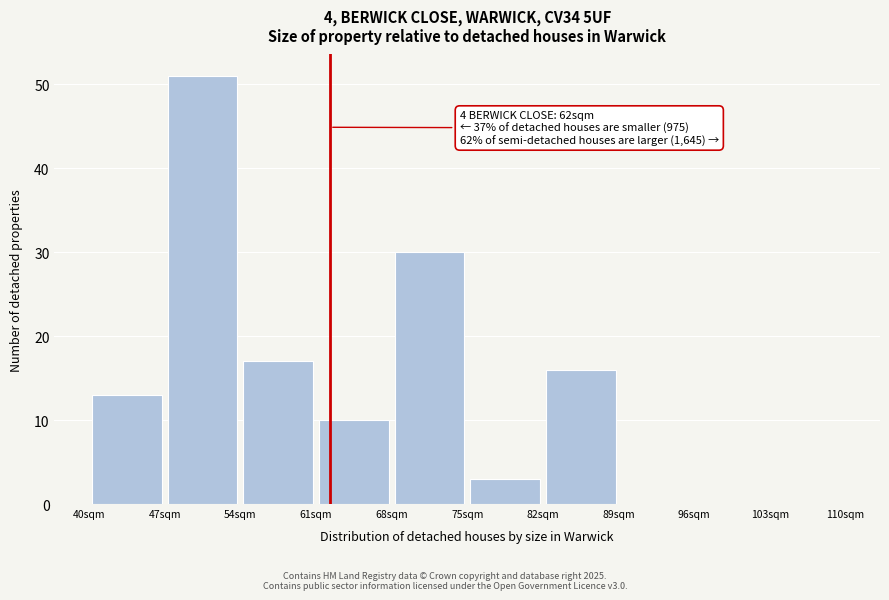

Which range on the x-axis has the tallest bar?

47 to 54